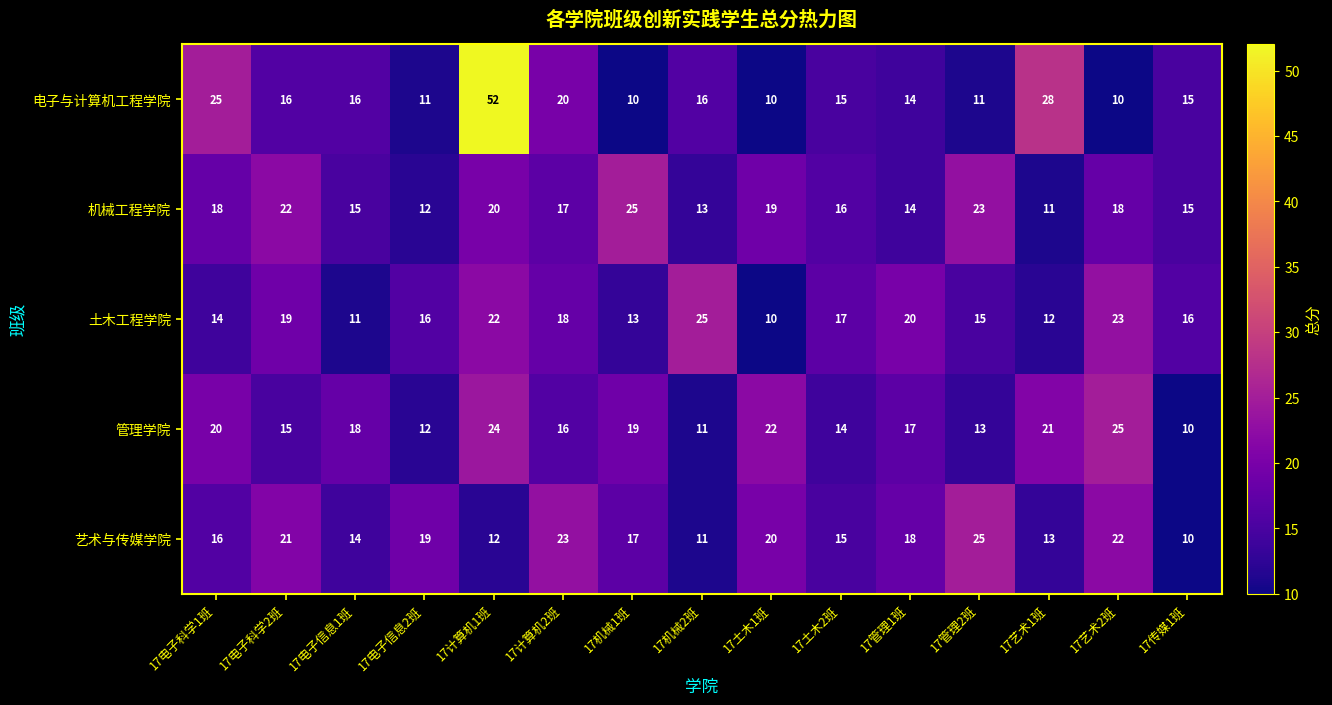

List the labels in order of 管理学院 value, smallest first.

17传媒1班, 17机械2班, 17电子信息2班, 17管理2班, 17土木2班, 17电子科学2班, 17计算机2班, 17管理1班, 17电子信息1班, 17机械1班, 17电子科学1班, 17艺术1班, 17土木1班, 17计算机1班, 17艺术2班